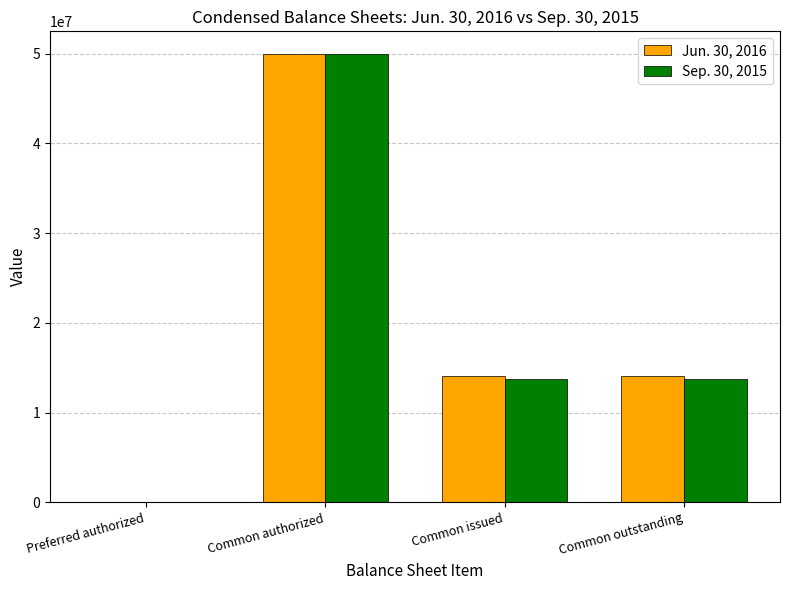

At which label does Jun. 30, 2016 reach its peak?

Common authorized